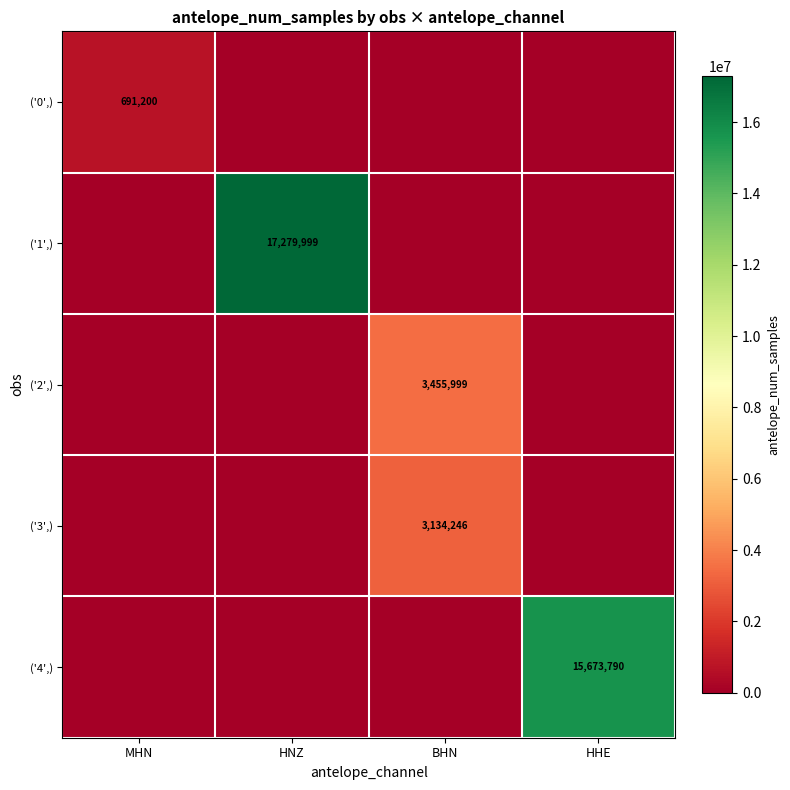

The ('4',) series shows 15673790 at HHE. True or false?

True